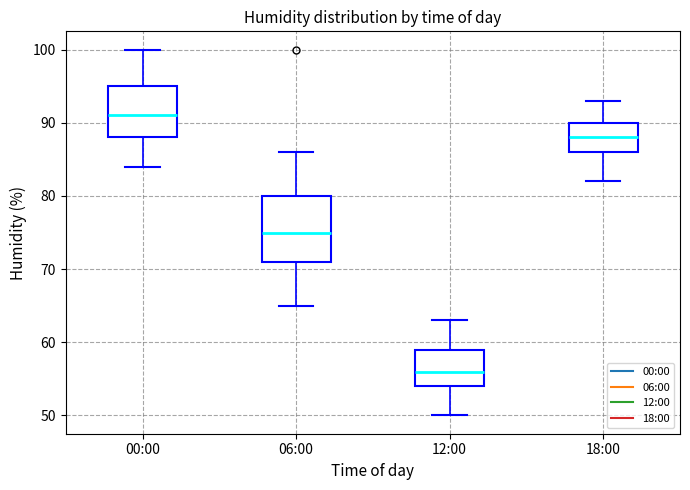

Which box's median line is the highest?

00:00